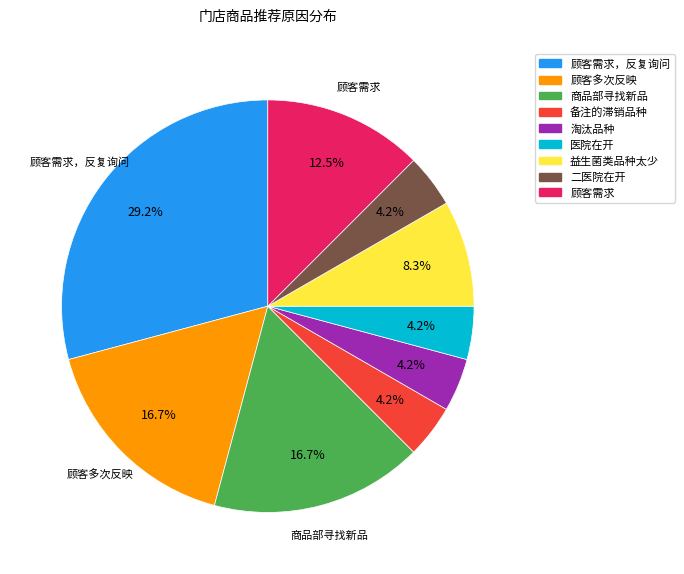

Is there a majority slice in this chart?

No